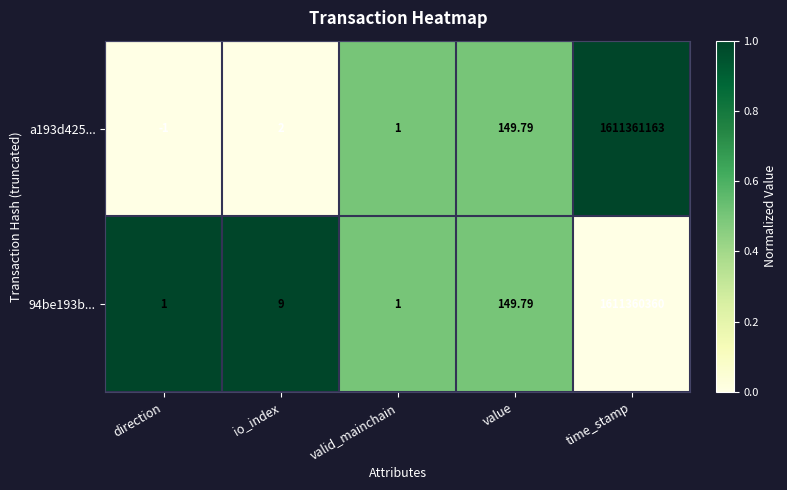

Which label corresponds to the smallest value in the chart?

direction